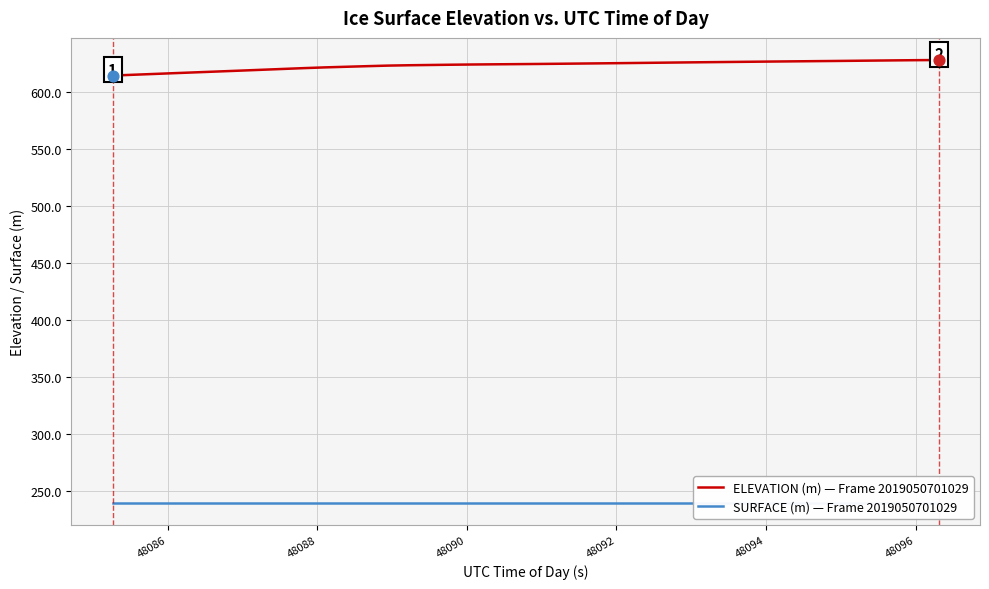

What are all the series names shown in the legend?

ELEVATION (m) — Frame 2019050701029, SURFACE (m) — Frame 2019050701029